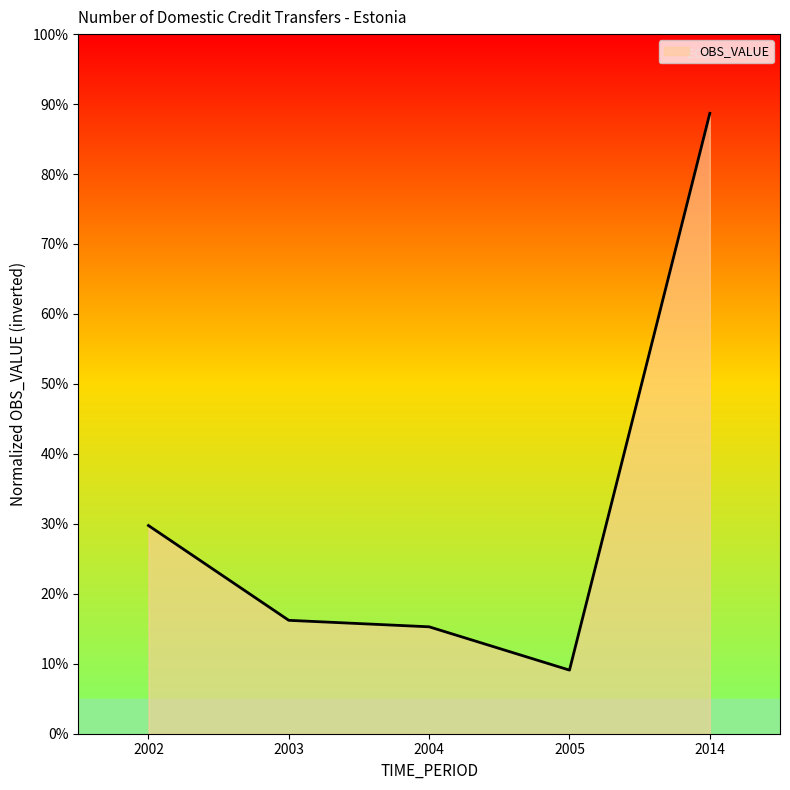

What is the difference between the values at 2014 and 2005?

79.6